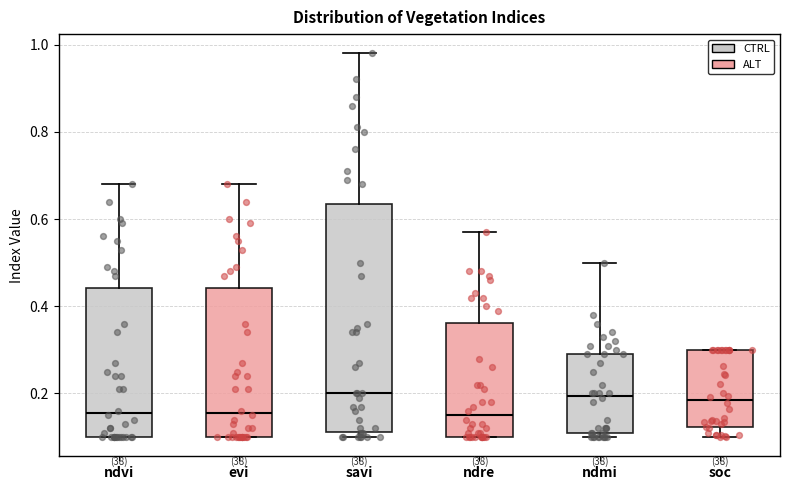

Where is the lower edge of the box for savi on the y-axis? The values are not printed on the chart, so give them approximately, as read against the axis.

0.12